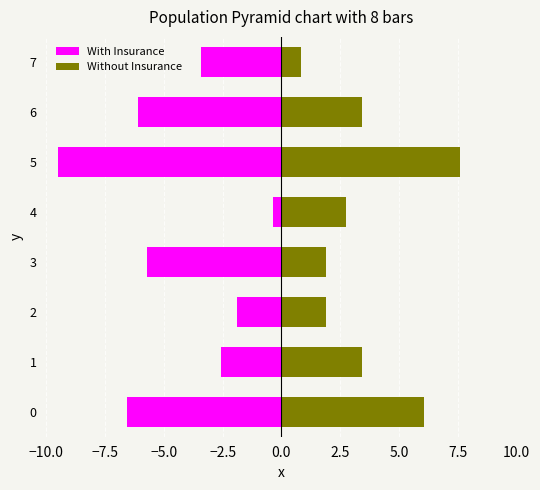

How many groups of bars are there?

8